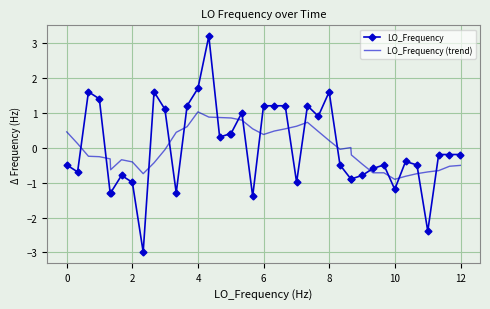

Which series has the largest range (max minus min)?

LO_Frequency